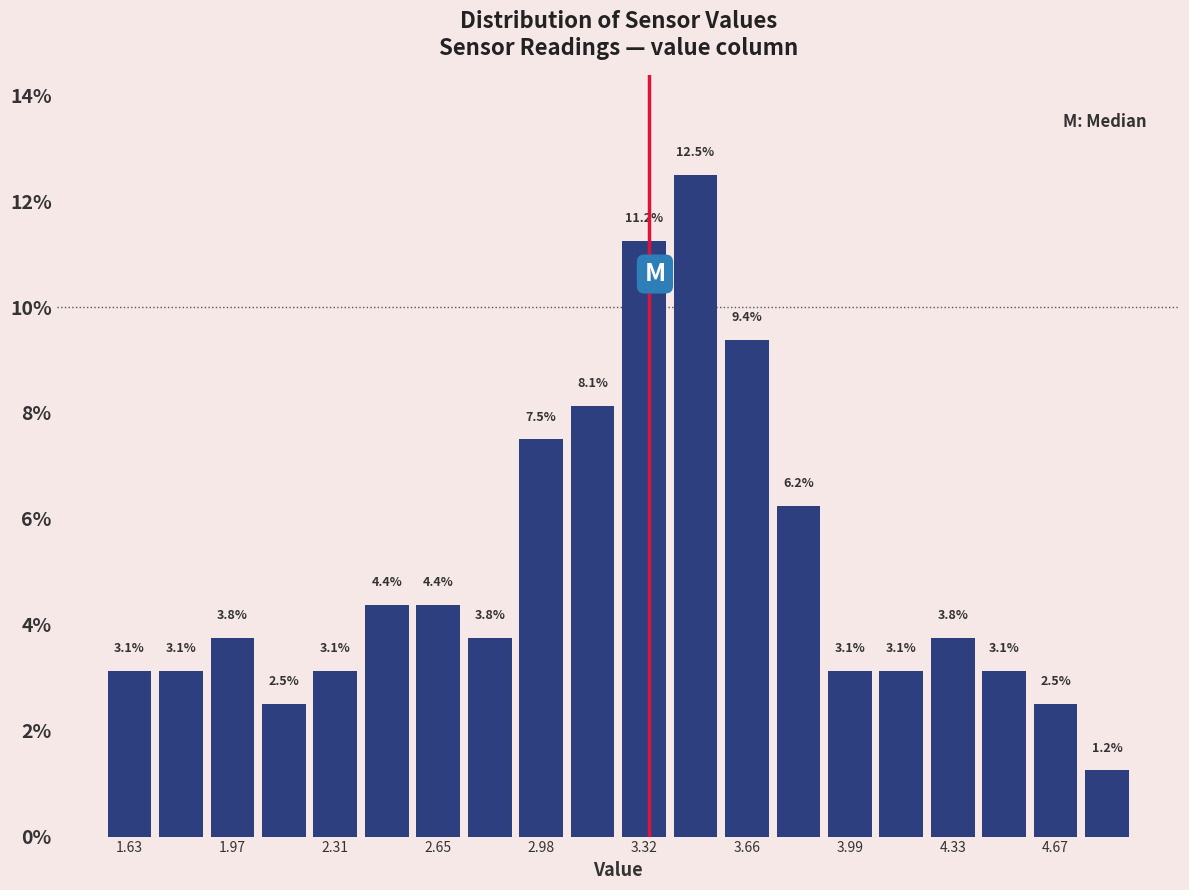

Read against the x-axis, roughly where is the centre of the tallest bar?

3.50